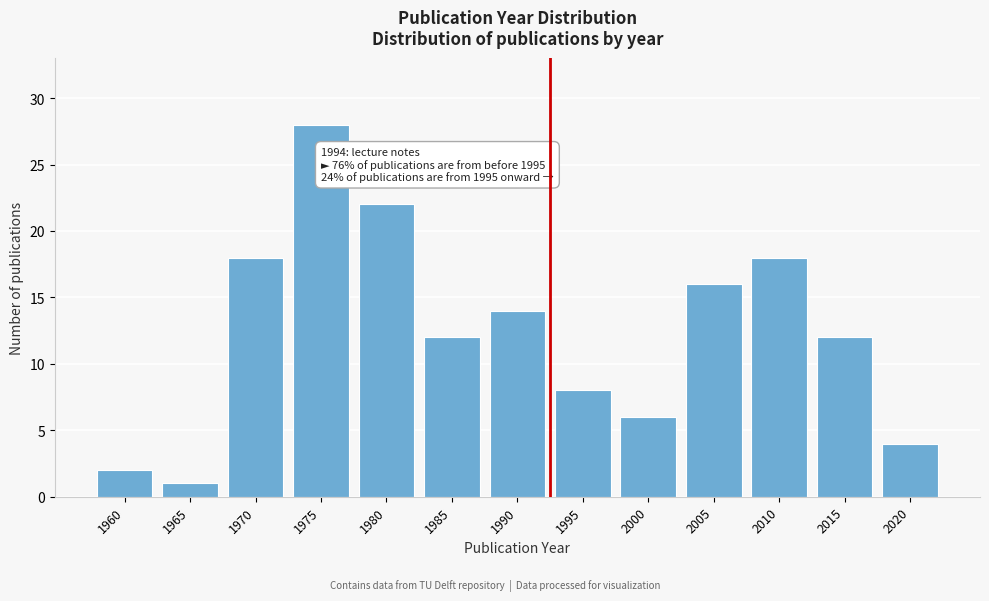

Reading left to right, transcribe all the data shown in this chart.

1960=2	1965=1	1970=18	1975=28	1980=22	1985=12	1990=14	1995=8	2000=6	2005=16	2010=18	2015=12	2020=4